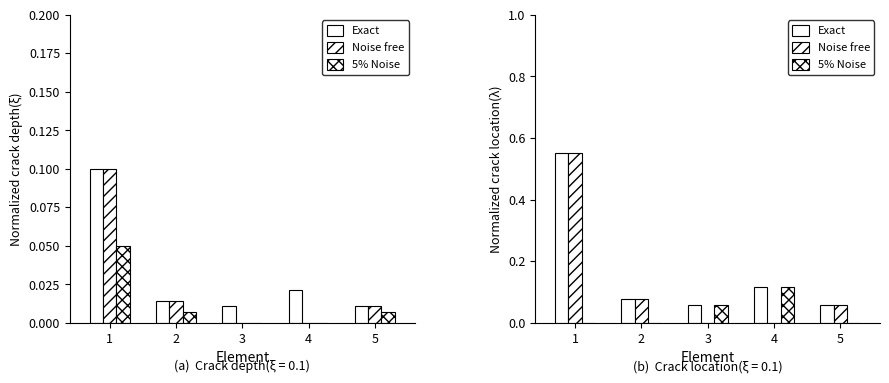

What is the total value across all series at 1?

1.1